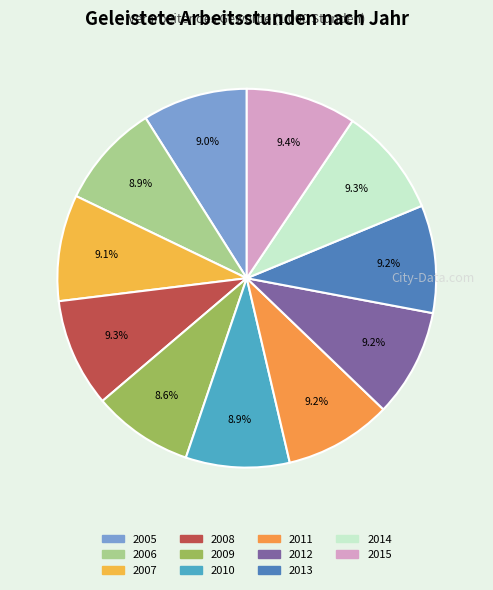

What is the ratio of the value at 2009 to the value at 2015?

0.9